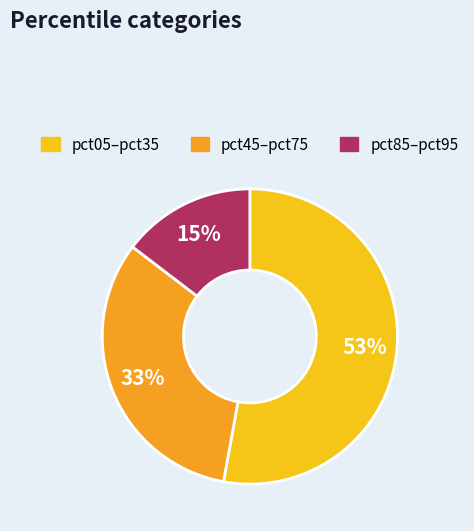

What is the largest slice in the pie chart?

pct05